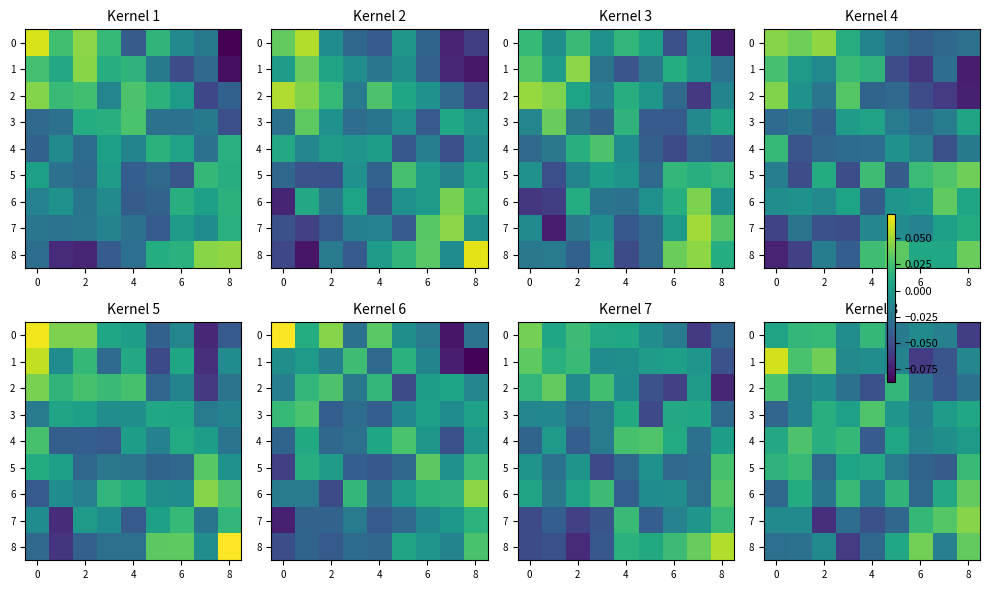

How many series are shown in this chart?

9